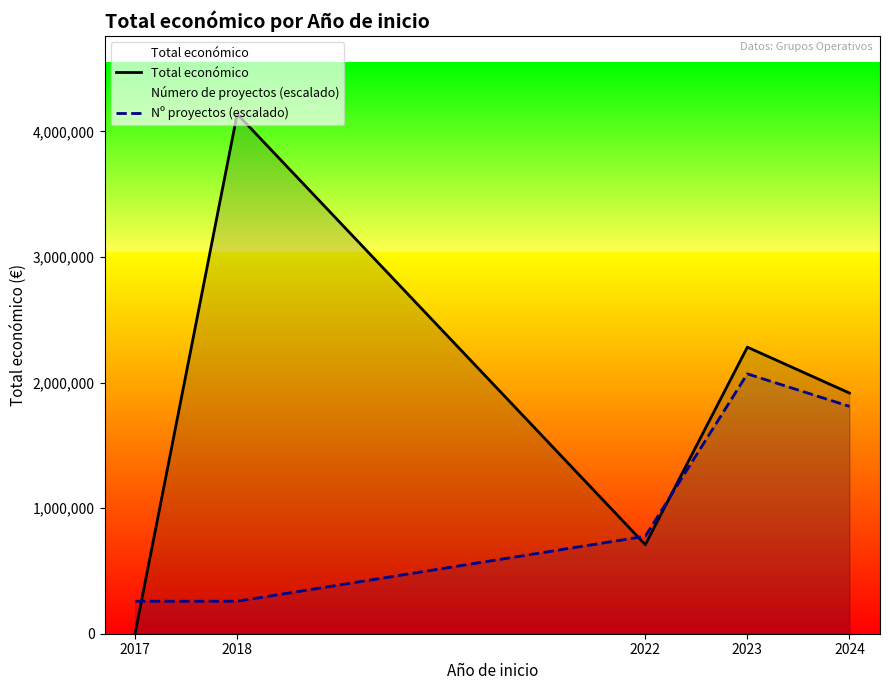

How many lines are shown in the chart?

2